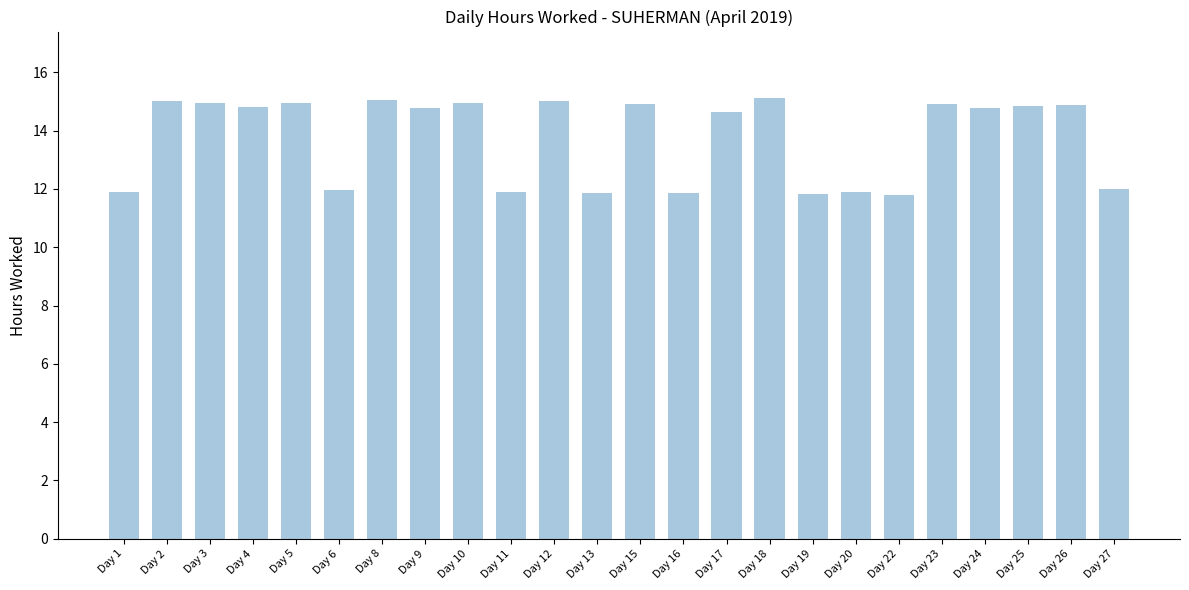

What is the minimum value shown in the chart?

11.8